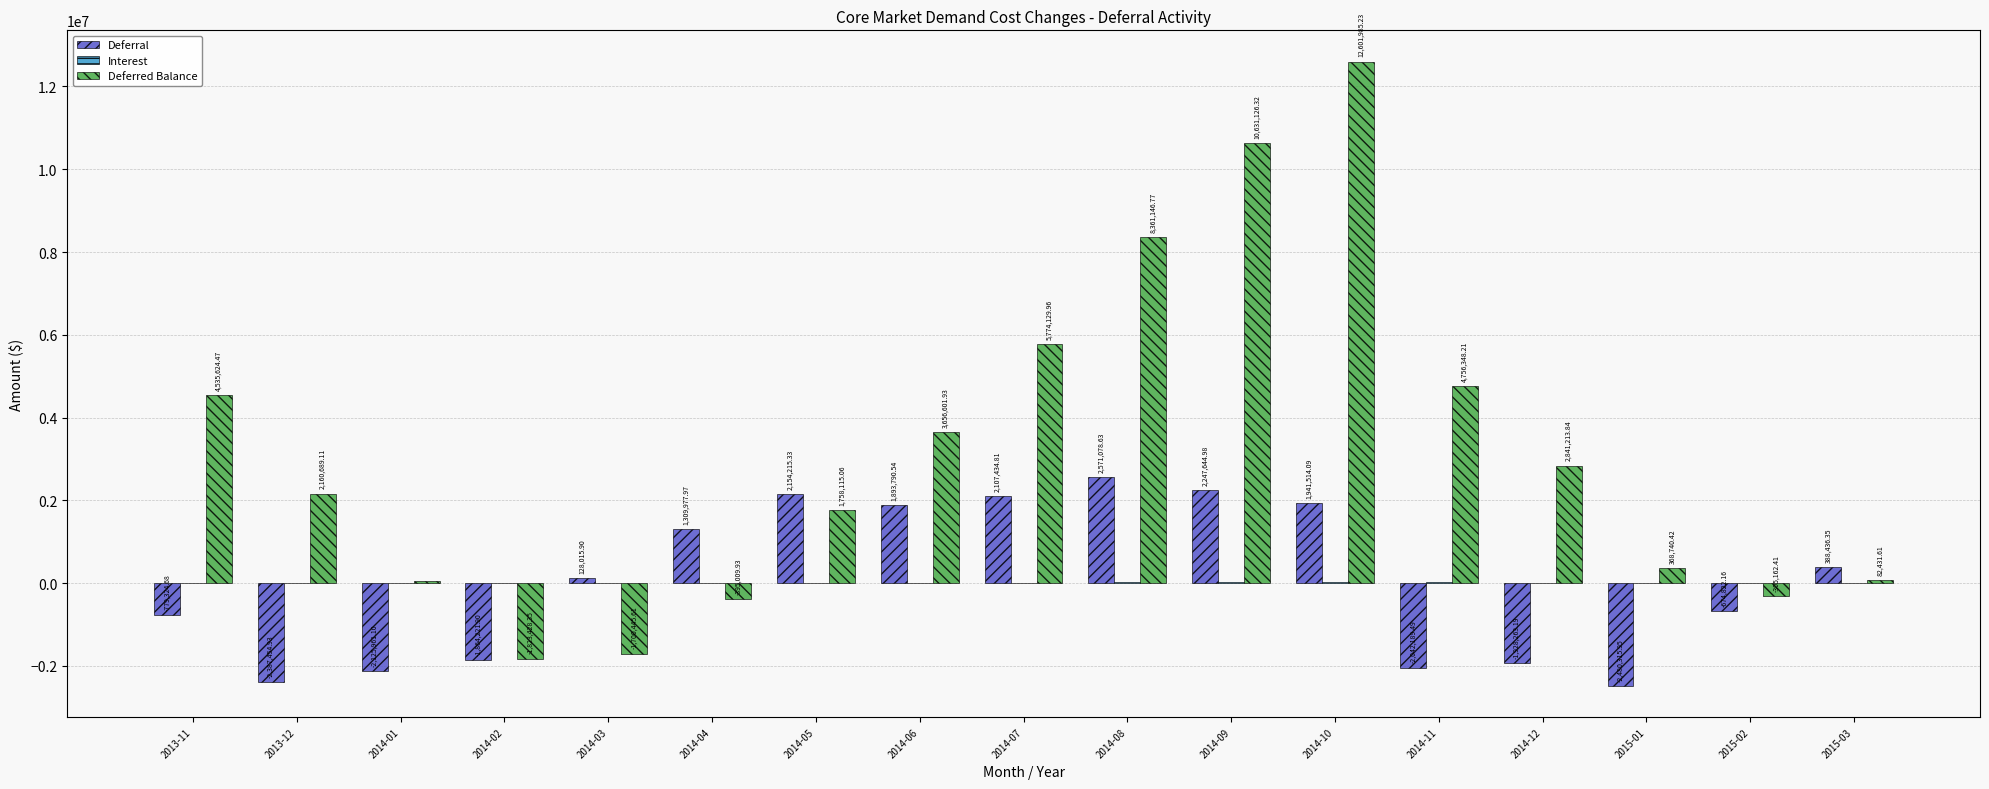

What is the sum of the Deferral values at 2014-03 and 2014-05?

2282231.2